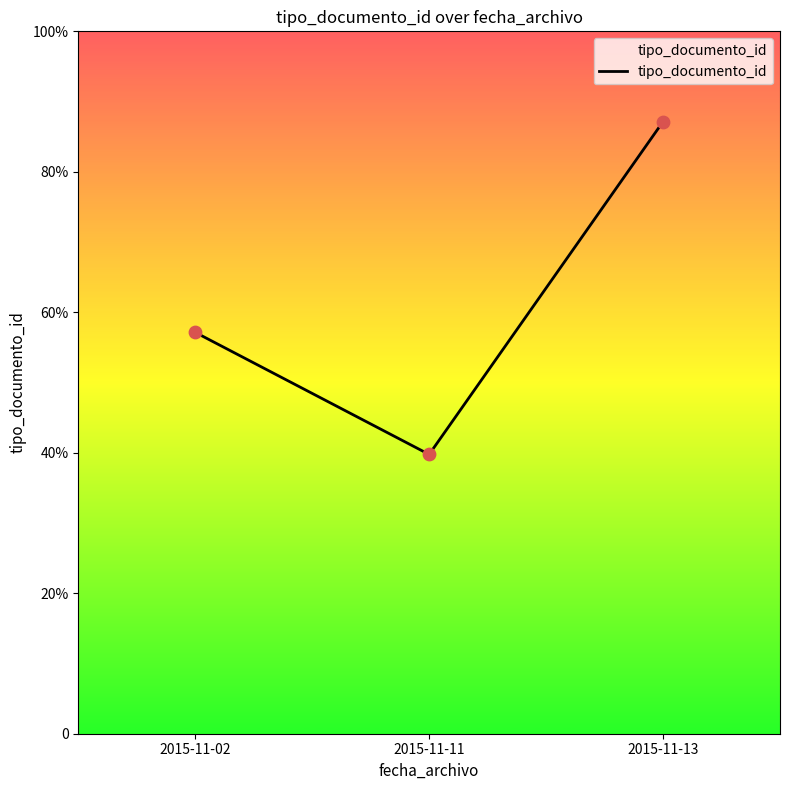

Between 2015-11-11 and 2015-11-13, which is larger?

2015-11-13